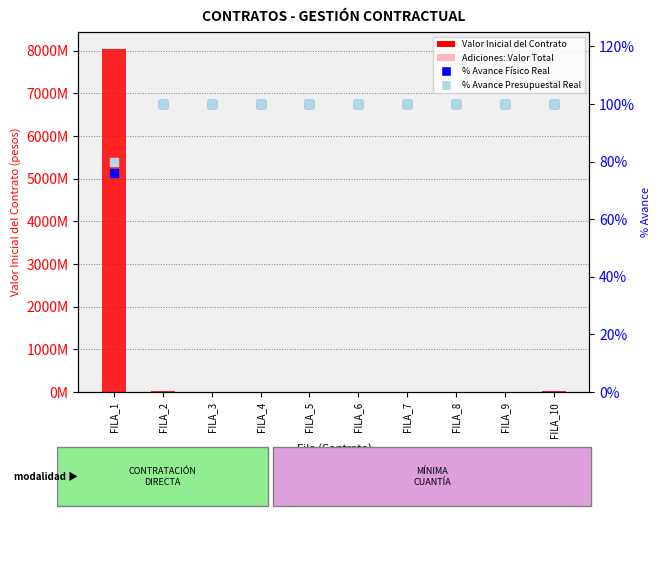

What is the total value across all series at FILA_4?

6774200